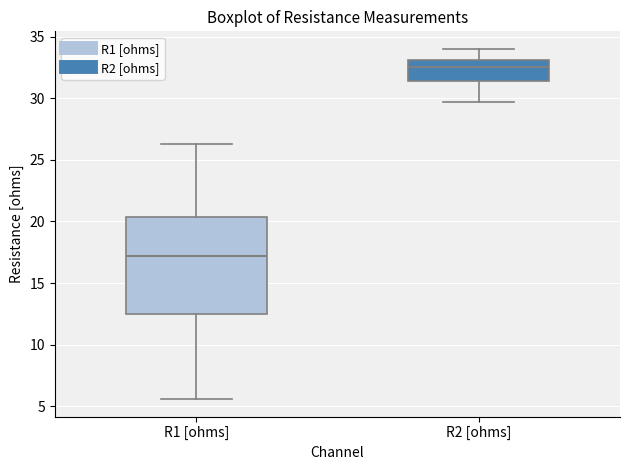

Where does the lower whisker of the box for R2 [ohms] end on the y-axis? The values are not printed on the chart, so give them approximately, as read against the axis.

29.5